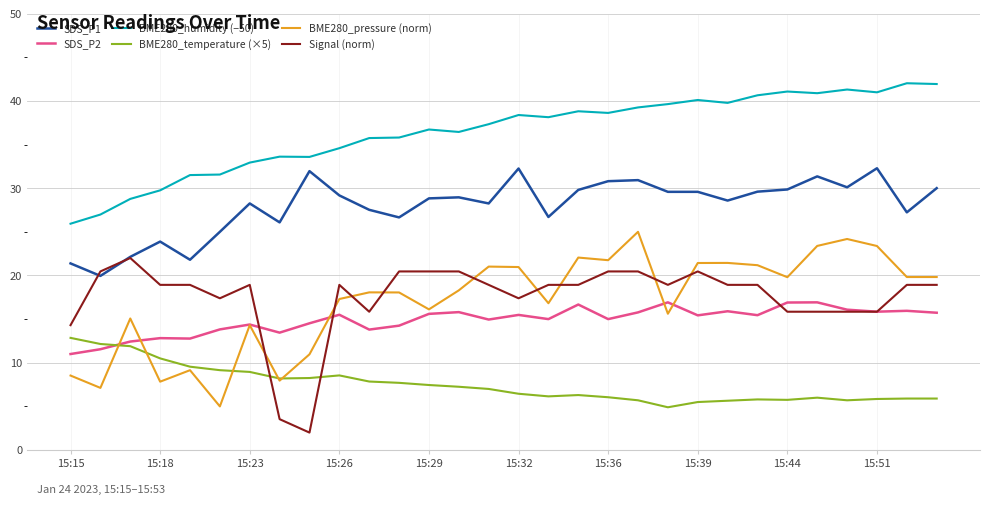

List the series in order of their peak value, highest first.

BME280_humidity (−50), SDS_P1, BME280_pressure (norm), Signal (norm), SDS_P2, BME280_temperature (×5)